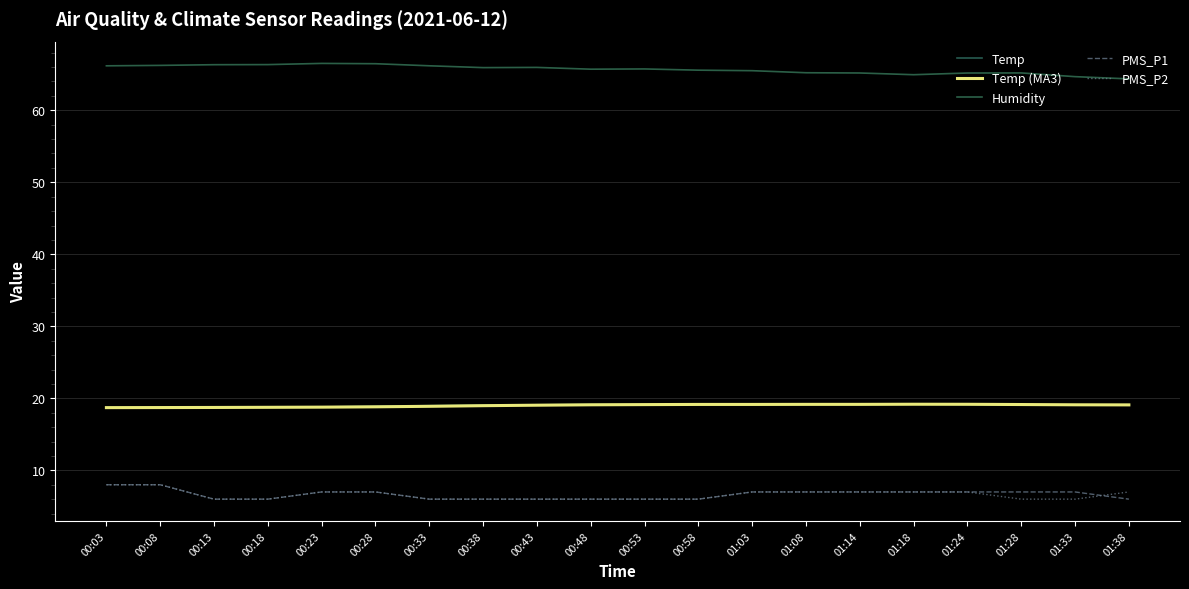

Does the chart have visible grid lines?

Yes